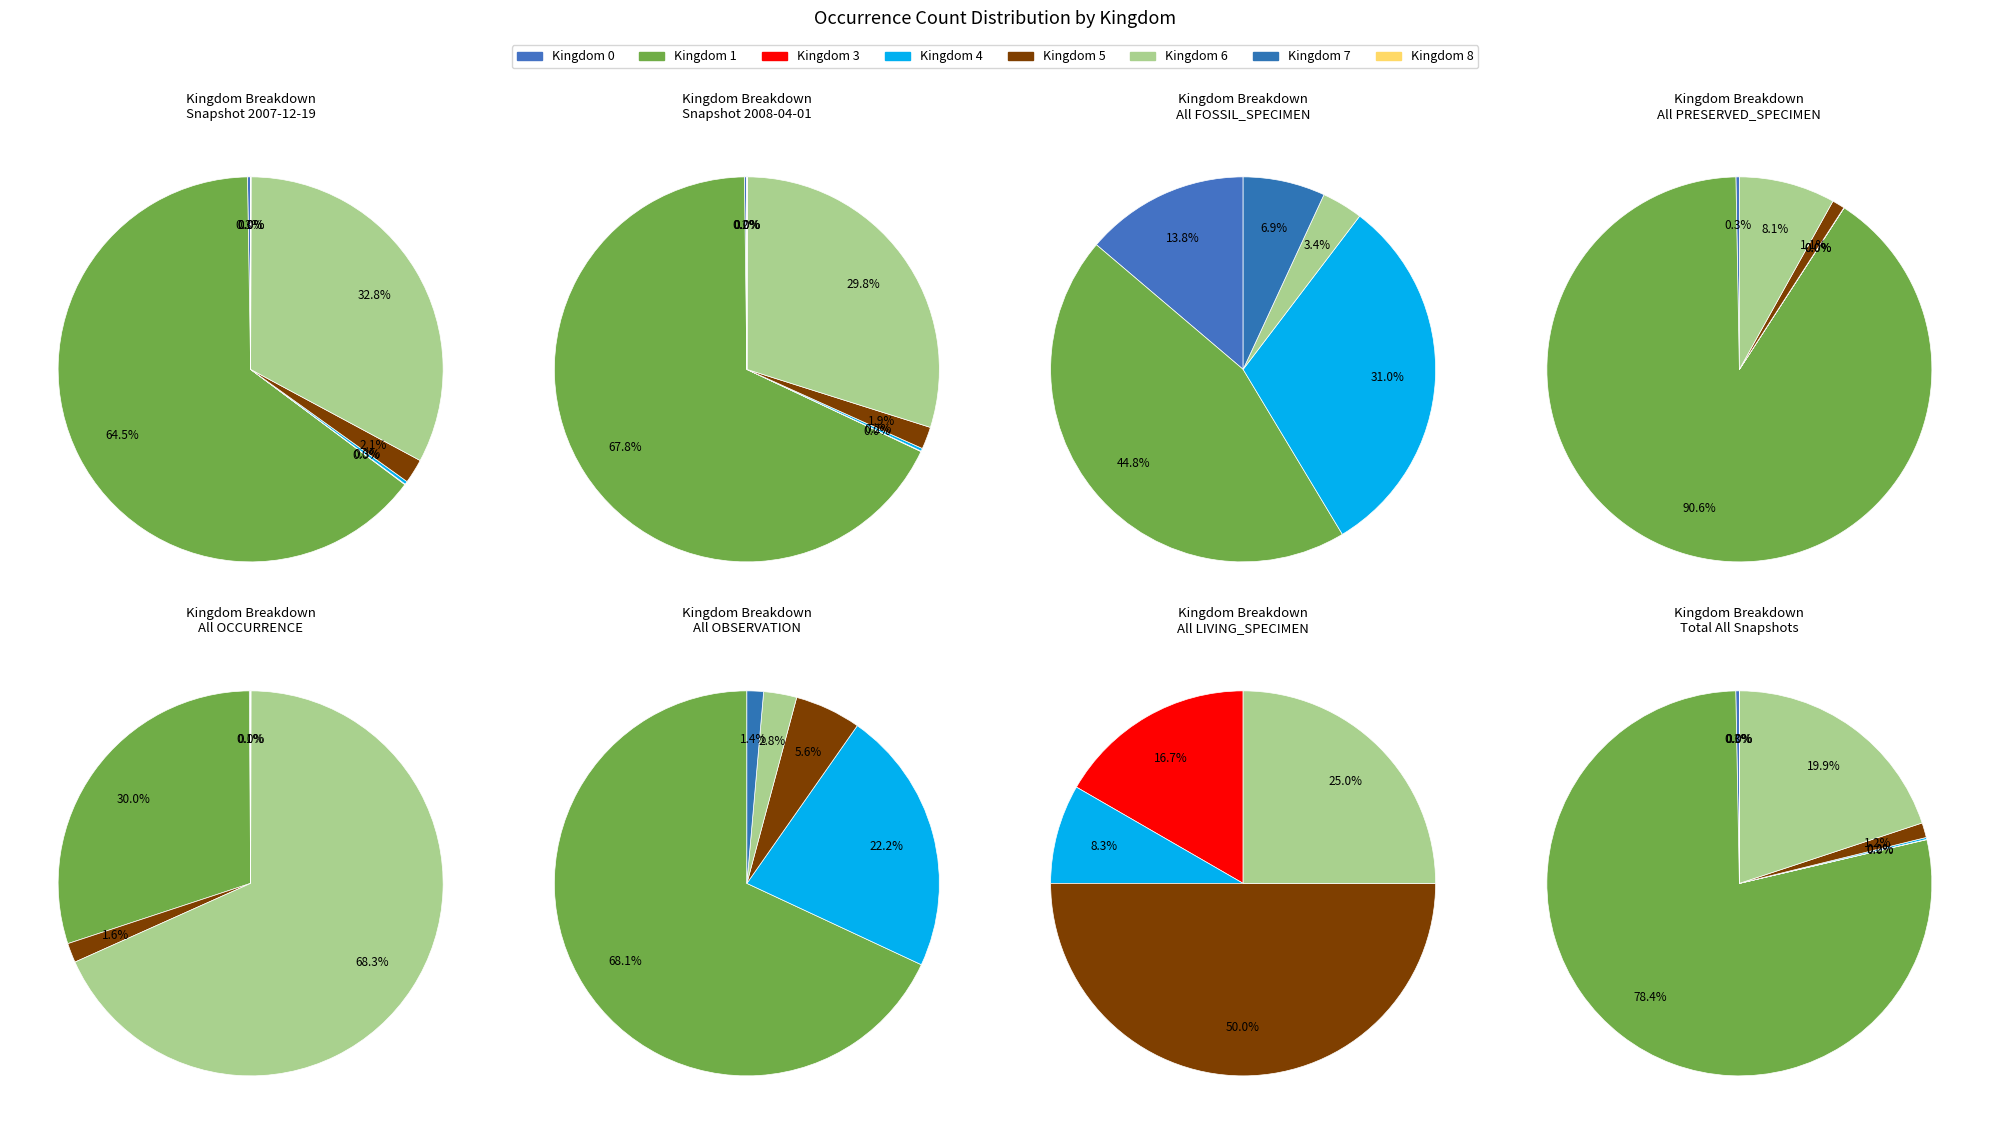

Which slice represents more than half of the pie?

1